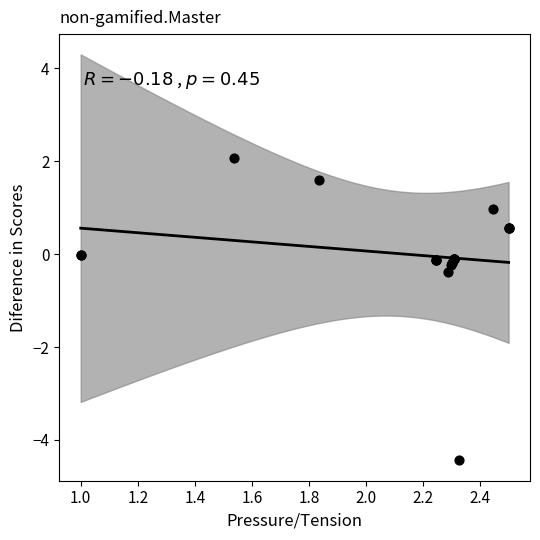

What Y value in the scatter plot is closest to -1?

-0.4